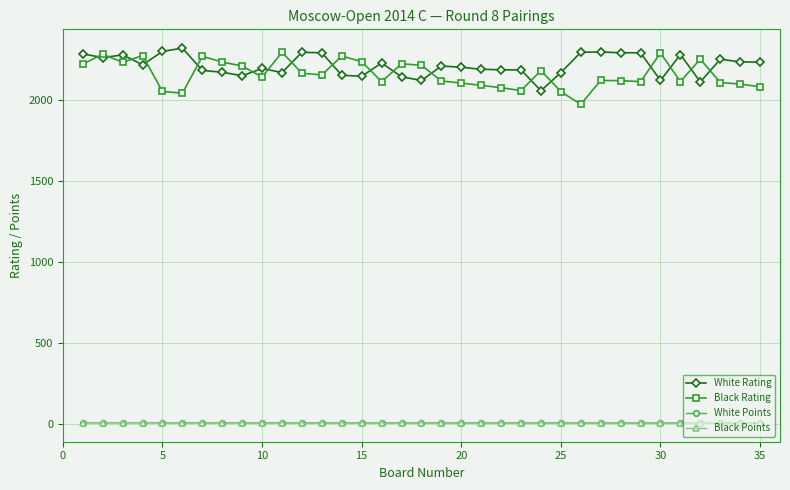

True or false: White Rating and White Points intersect in this chart.

False